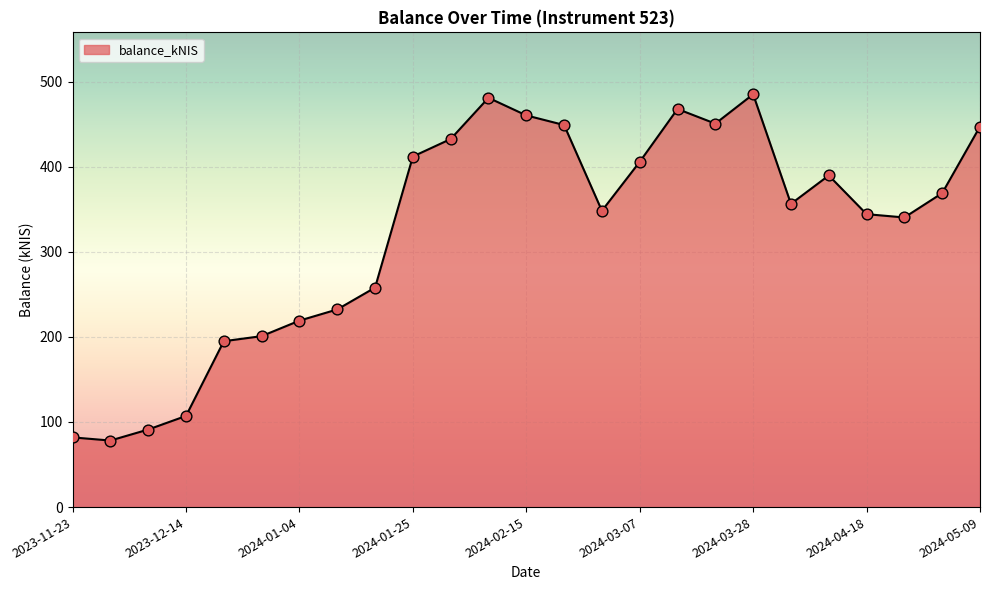

What is the difference between the maximum and minimum values?

406.8